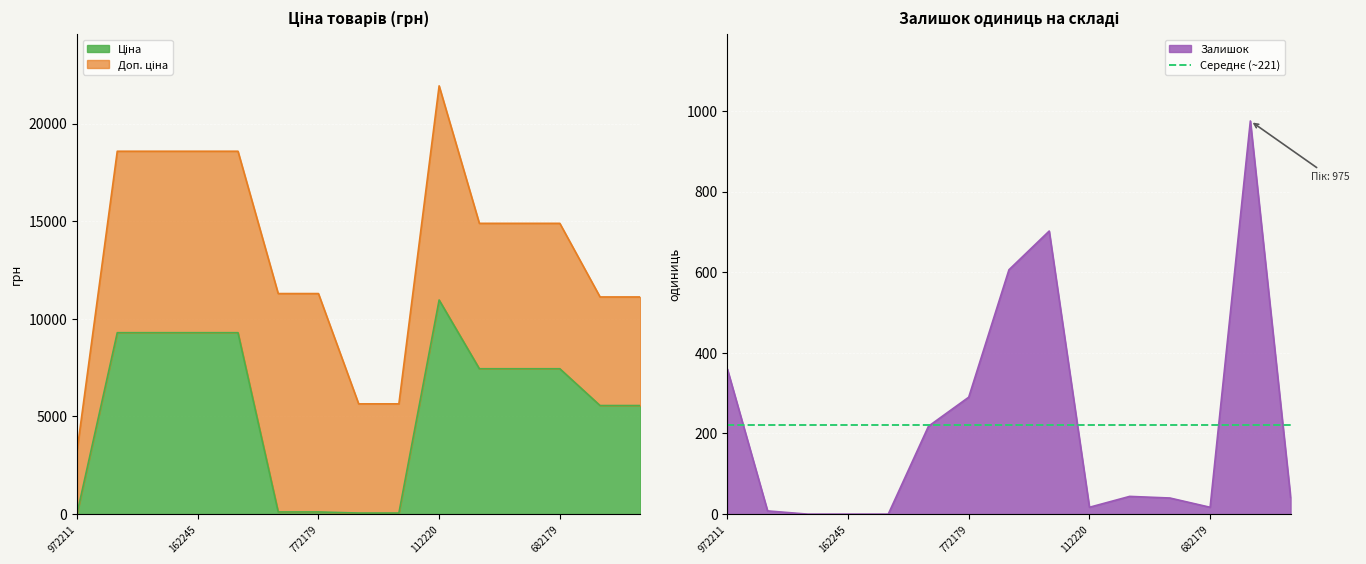

The Залишок series shows 17 at 682179. True or false?

True